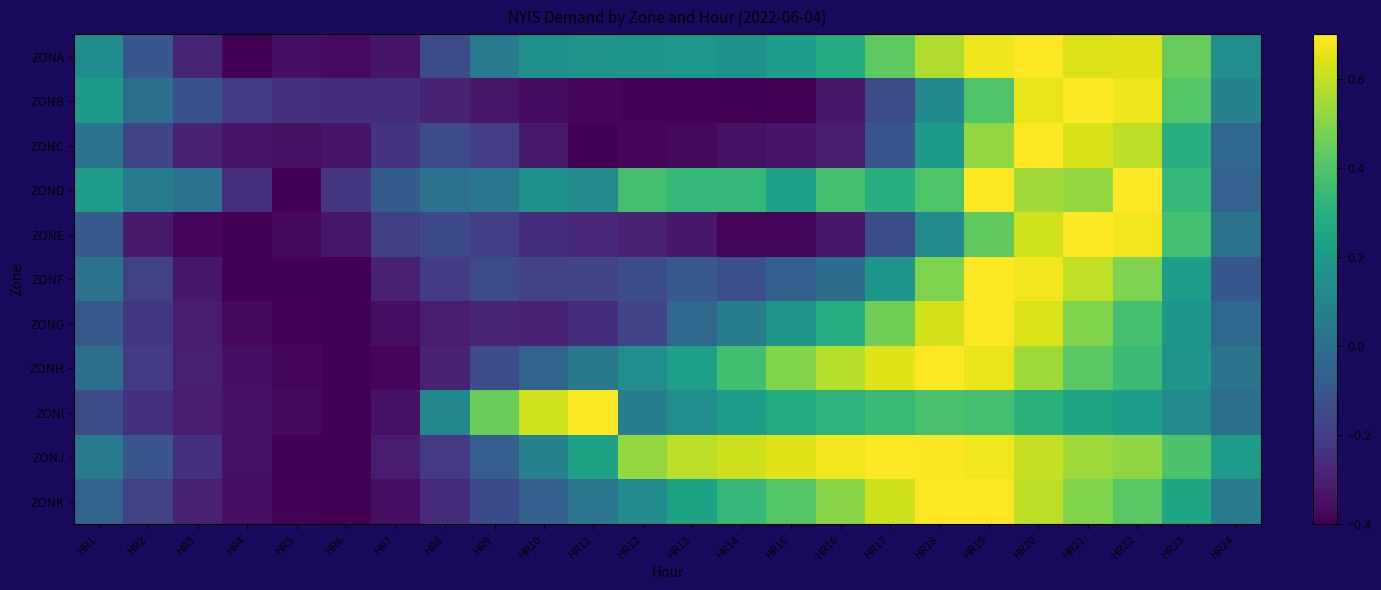

At which category is the sum across all series the highest?

HR20